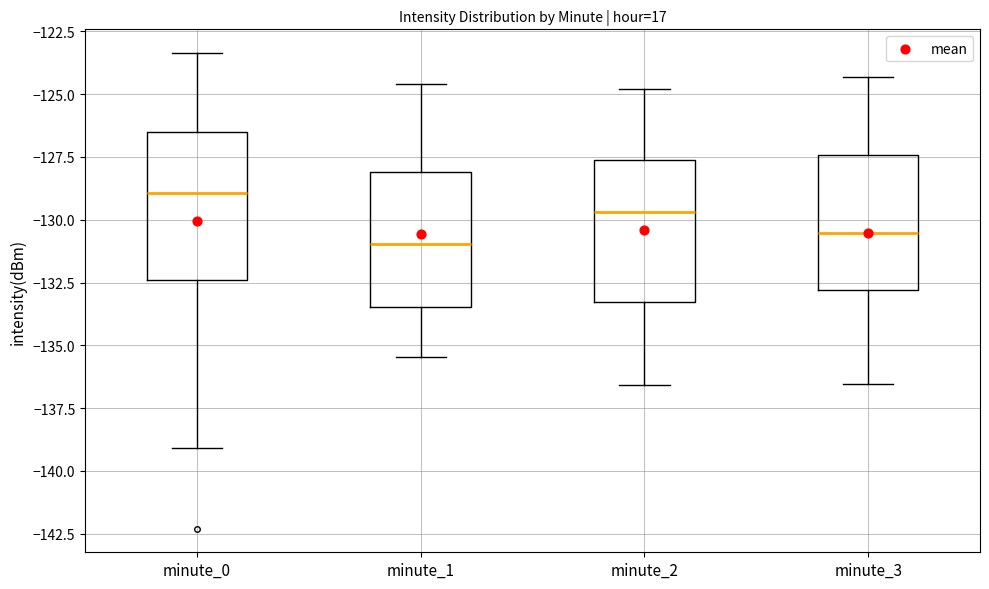

Reading left to right, read every box against the y-axis: the position of its median line, the range the box covers, and the ends of its whiskers. The values are not printed on the chart, so give them approximately, as read against the axis.

minute_0: median -129.0, box -132.5 to -126.5, whiskers -139.0 to -123.5
minute_1: median -131.0, box -133.5 to -128.0, whiskers -135.5 to -124.5
minute_2: median -129.5, box -133.5 to -127.5, whiskers -136.5 to -125.0
minute_3: median -130.5, box -133.0 to -127.5, whiskers -136.5 to -124.5